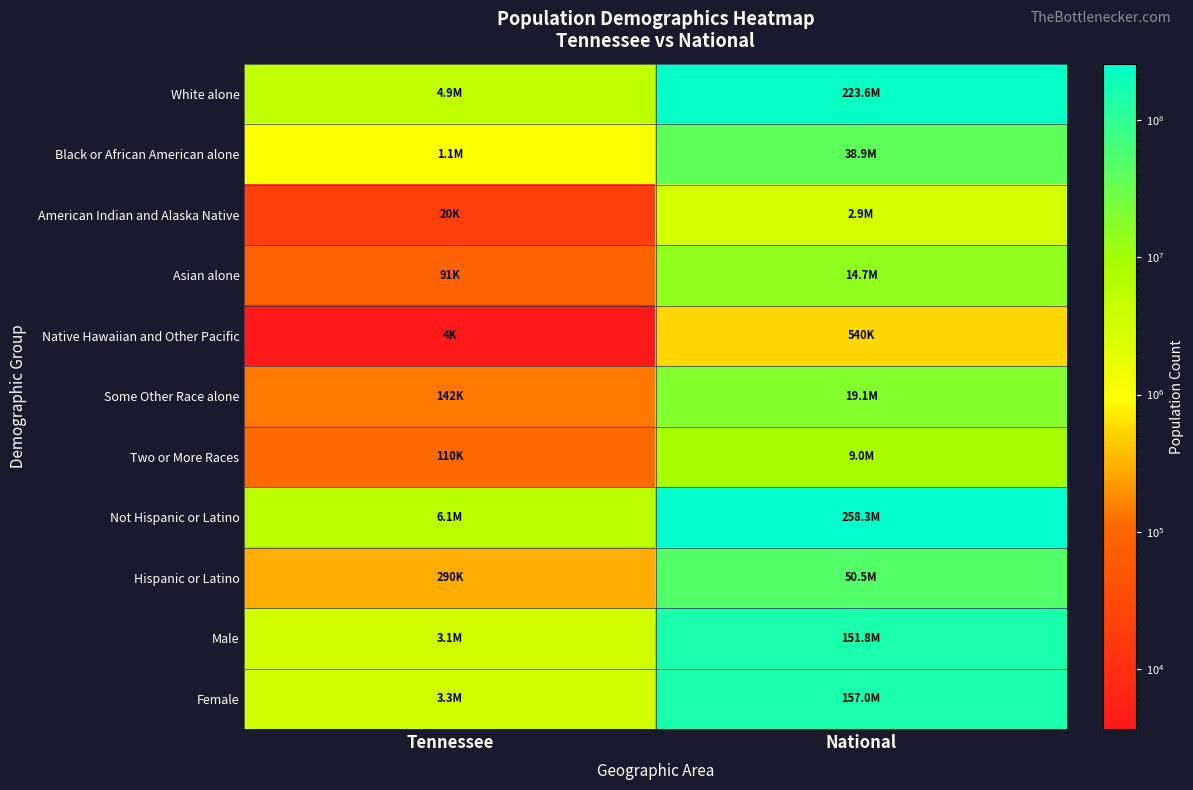

Which has a higher value, National or Tennessee?

National